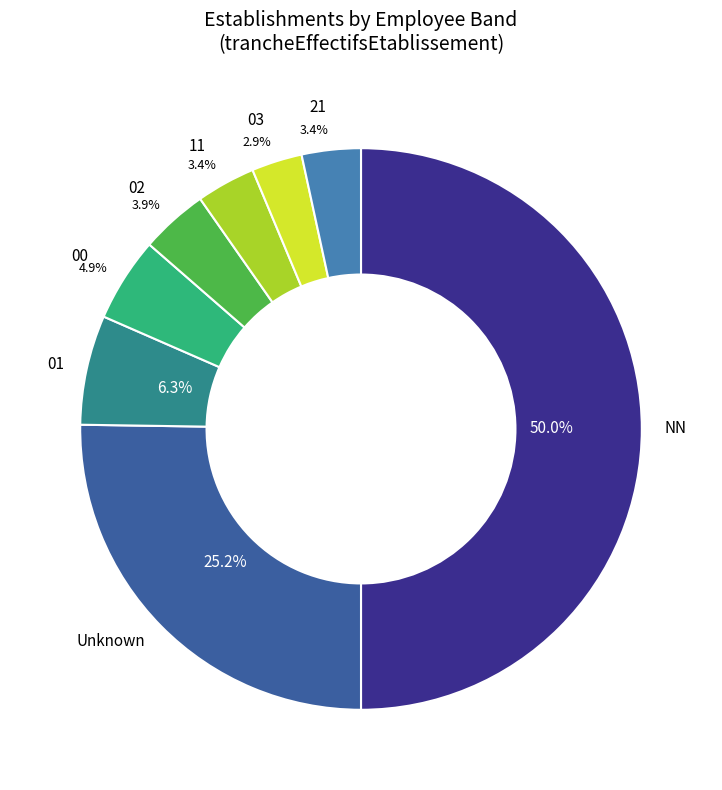

The 01 slice represents 6% of the pie. True or false?

True